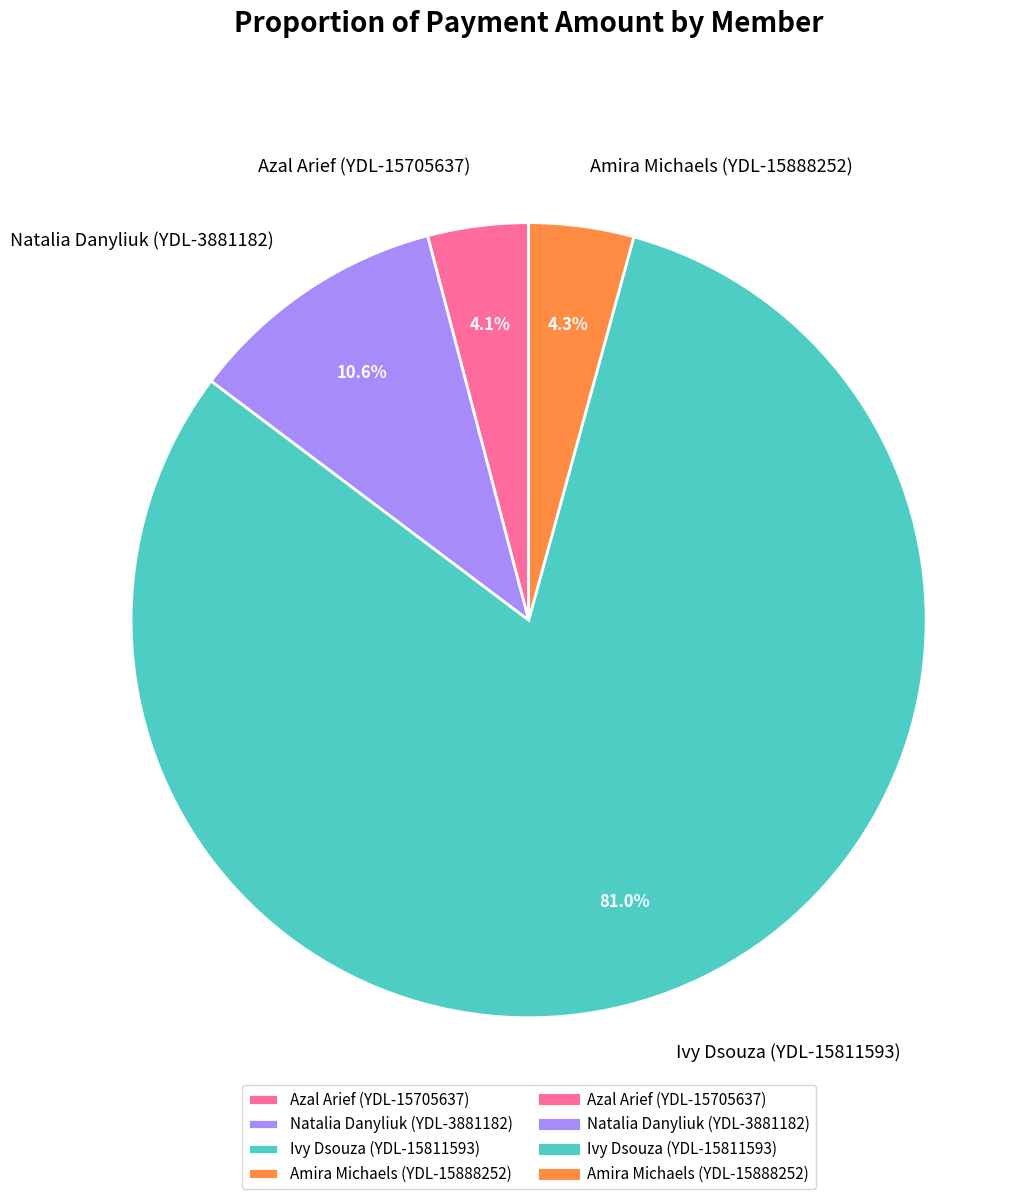

Count the number of slices in the pie.

4